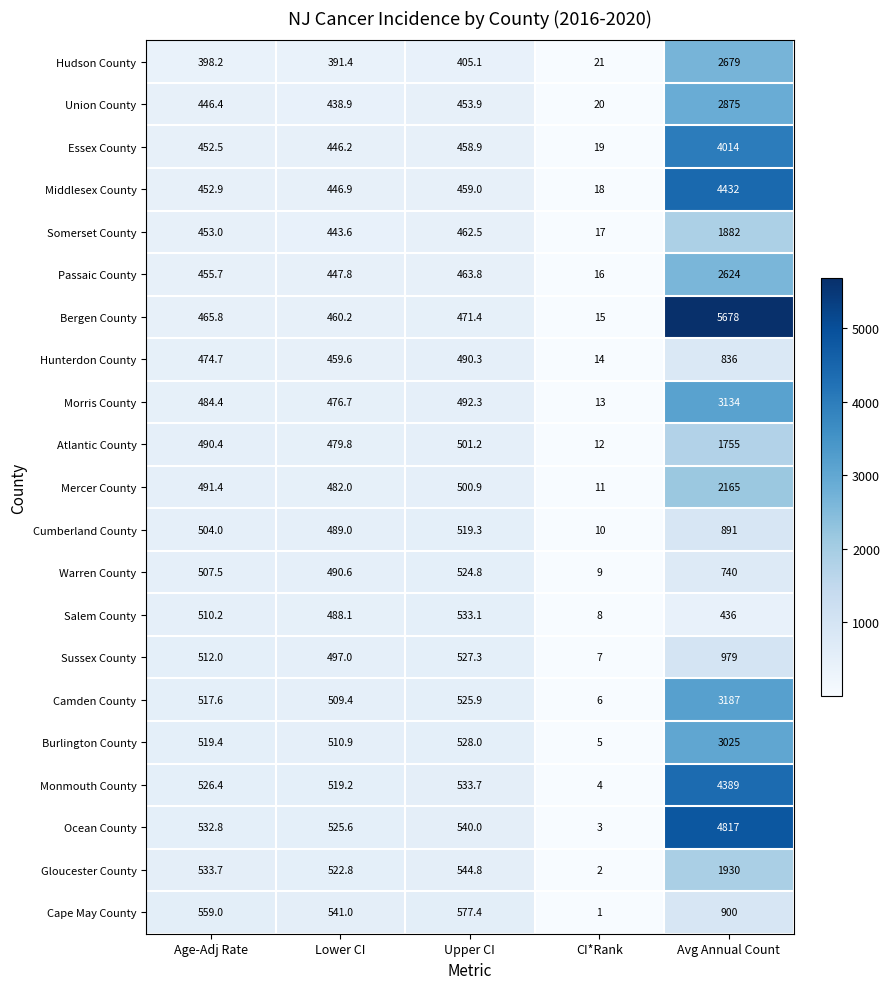

What is the spread (max minus min) of values at Age-Adj Rate?

160.8